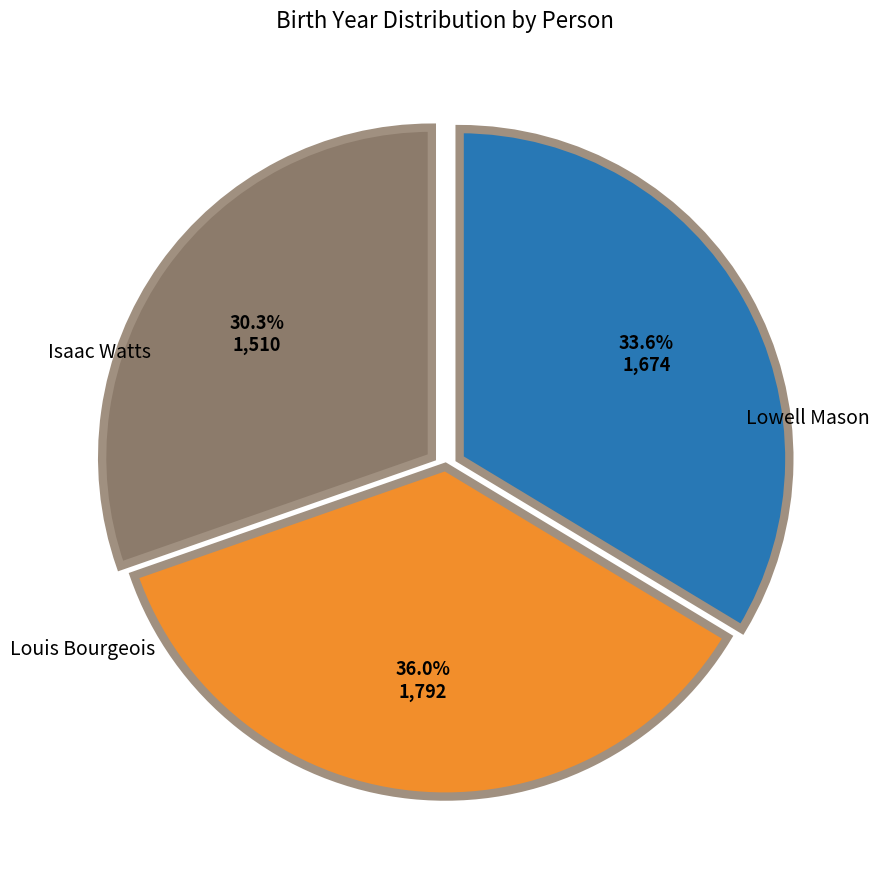

To the nearest percent, what is the combined percentage of Isaac Watts and Louis Bourgeois?

64%